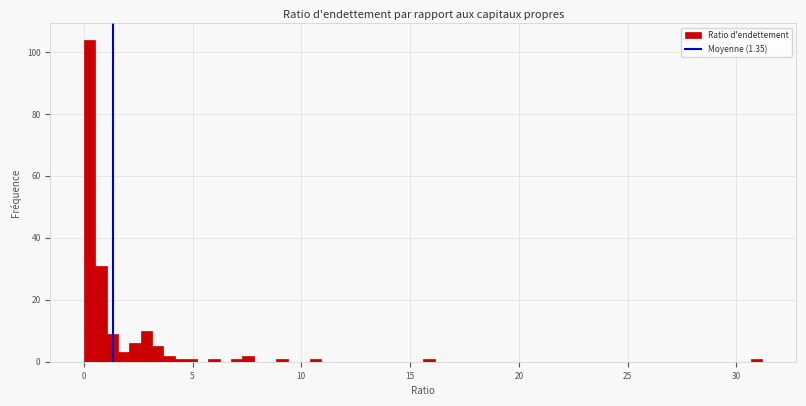

Read against the x-axis, roughly where is the centre of the tallest bar?

0.5